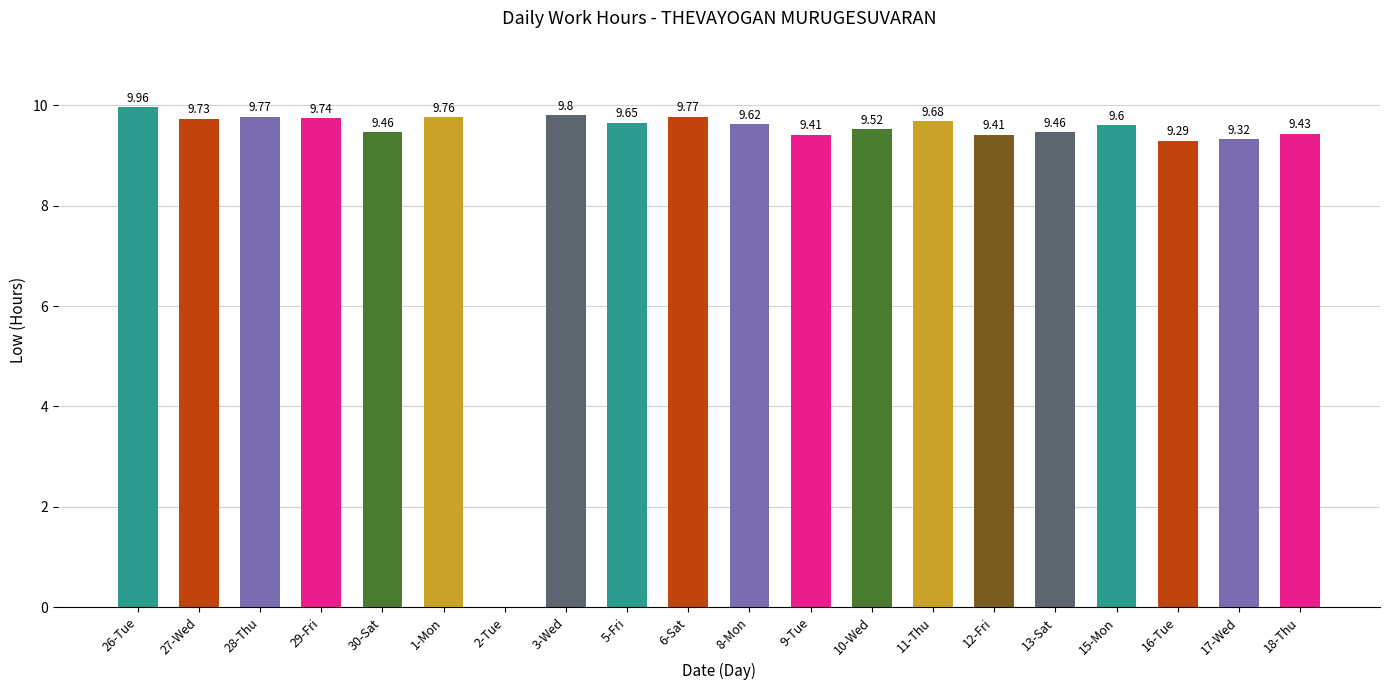

Which label corresponds to the largest value in the chart?

26-Tue